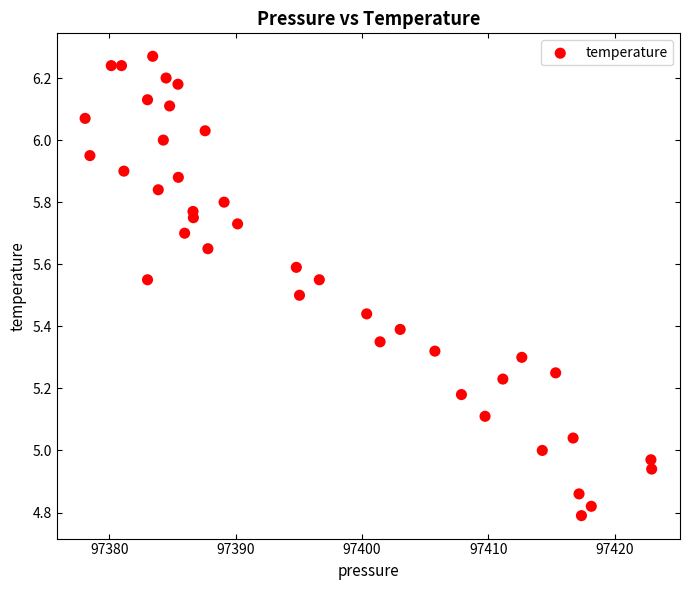

What is the range of Y values (max minus min)?

1.5